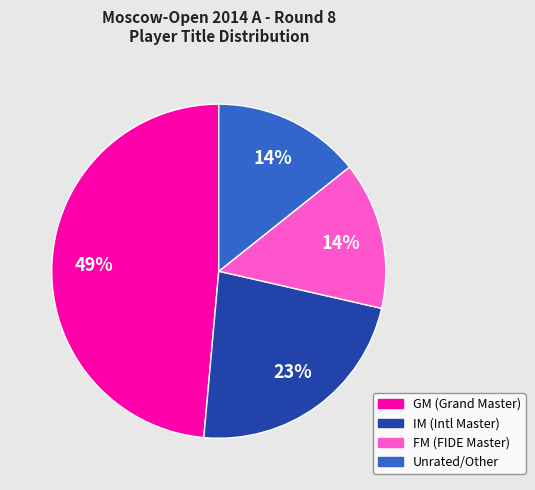

To the nearest percent, what is the average slice percentage?

25%